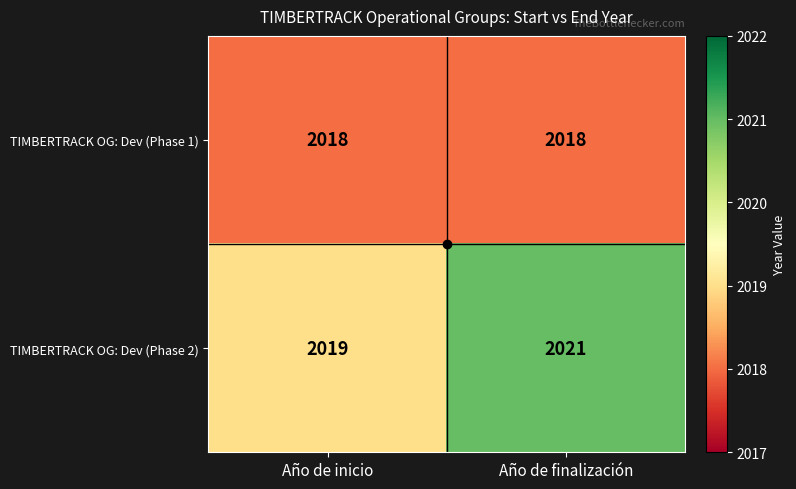

What is the spread (max minus min) of values at Año de finalización?

3